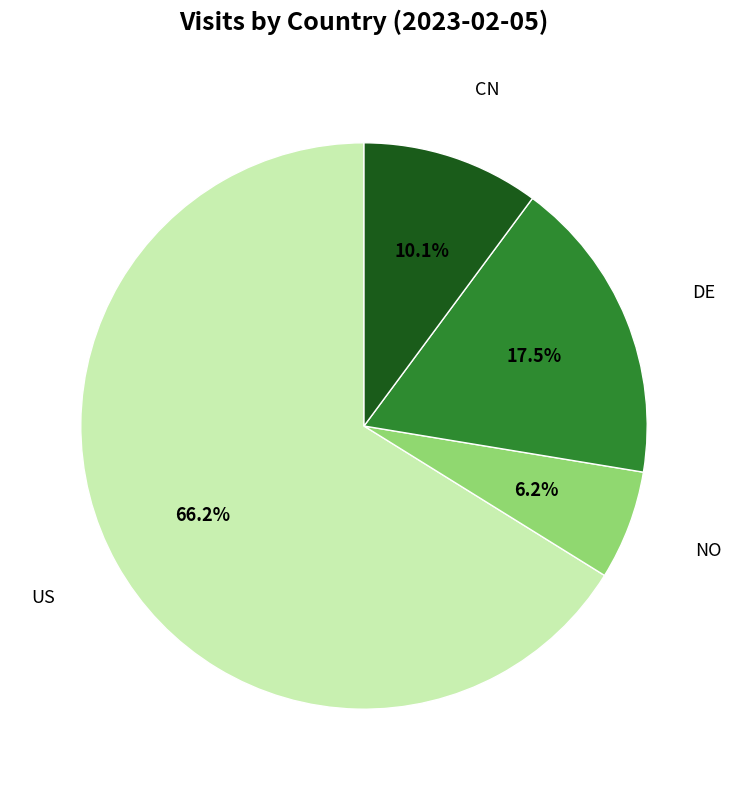

Does any single category account for the majority?

Yes